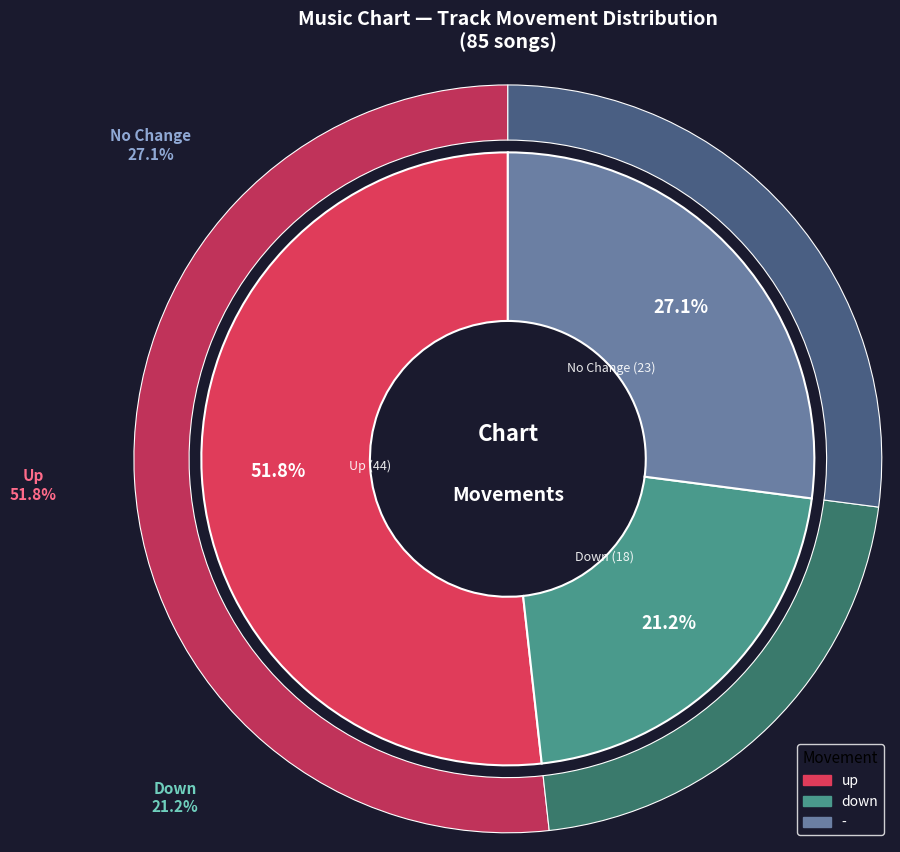

The up slice represents 52% of the pie. True or false?

True